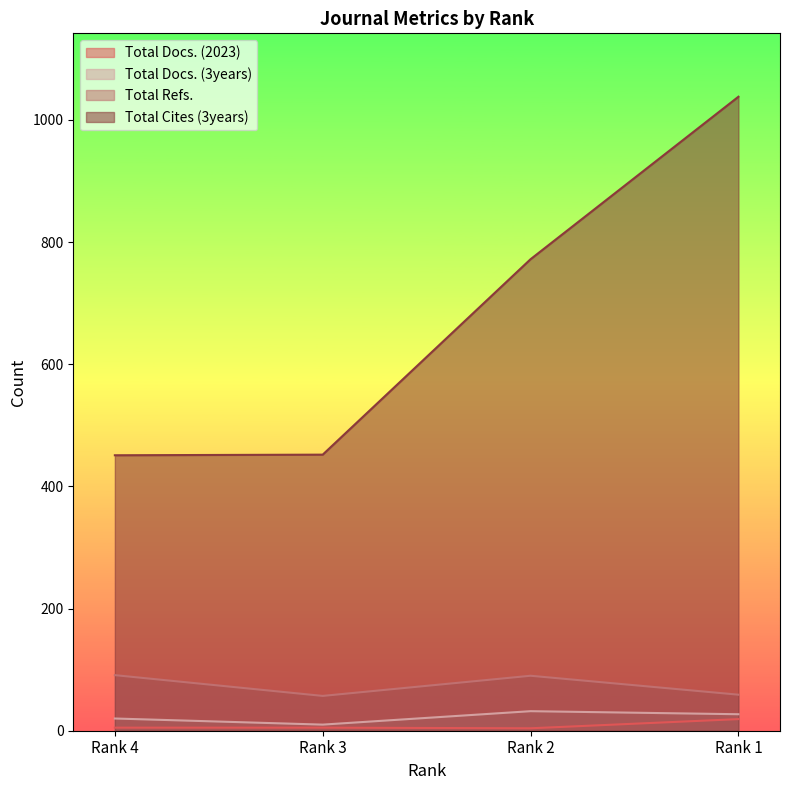

True or false: Total Docs. (3years) has more than 2 interior local peaks.

False